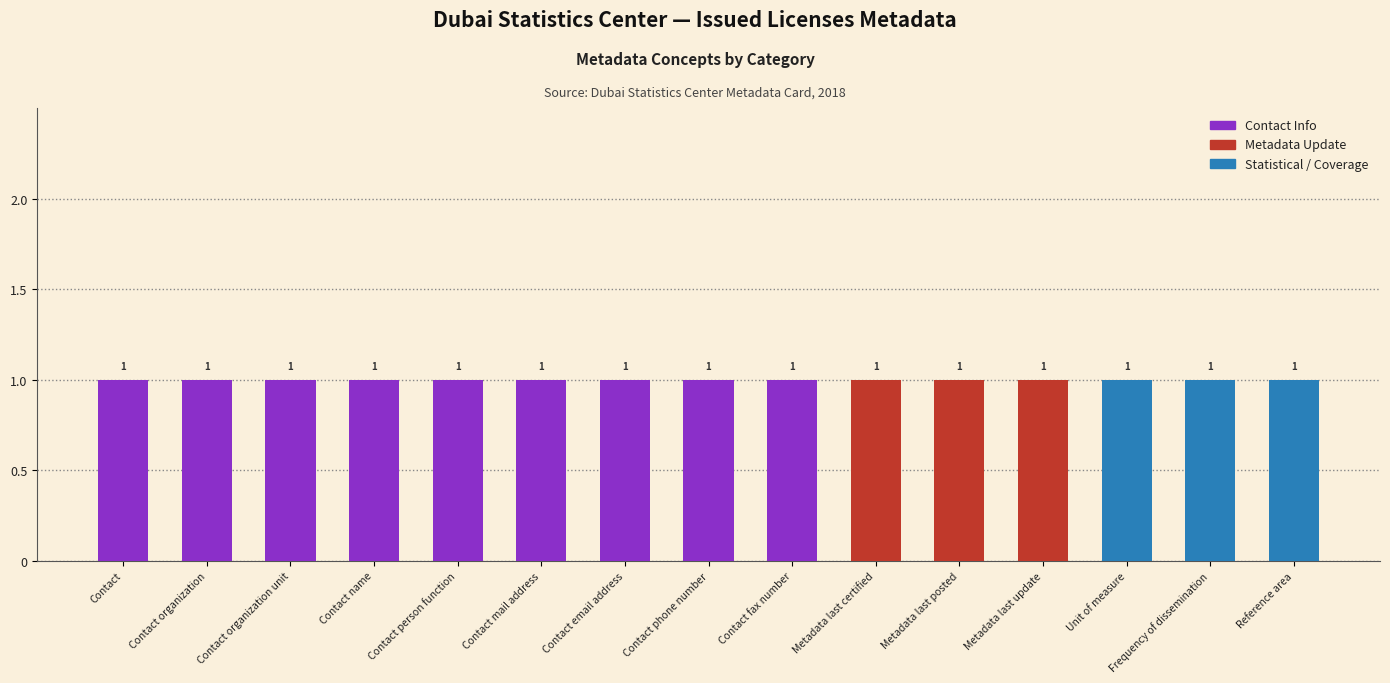

Reading left to right, transcribe all the data shown in this chart.

Code: 1.0	1.1	1.2	1.3	1.4	1.5	1.6	1.7	1.8	2.1	2.2	2.3	4.2	5.1	6.1
Count: 1.0	1.0	1.0	1.0	1.0	1.0	1.0	1.0	1.0	1.0	1.0	1.0	1.0	1.0	1.0